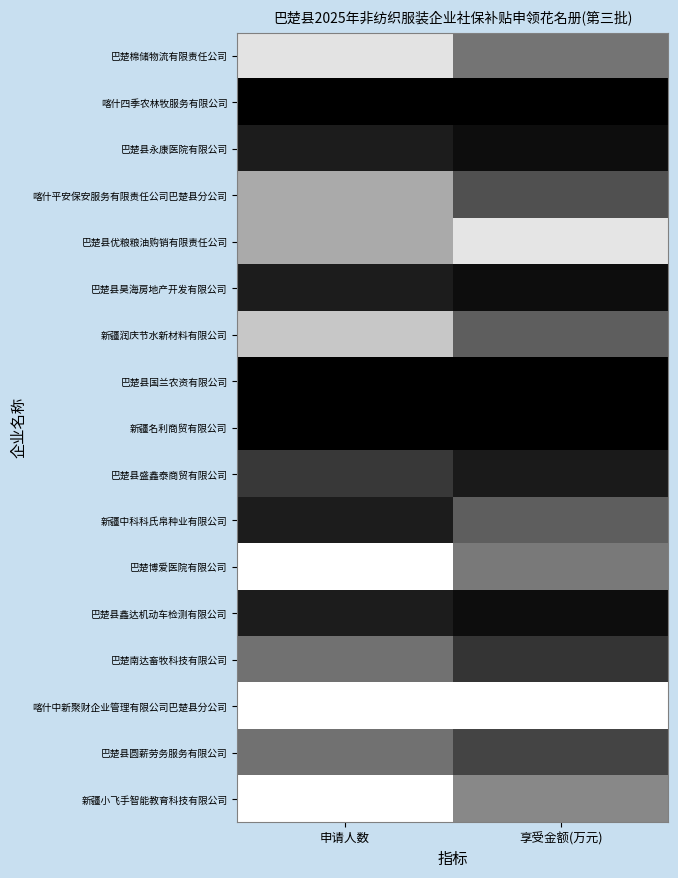

Reading left to right, extract all data points from this chart.

巴楚棉储物流有限责任公司: 申请人数=0.9	享受金额(万元)=0.5
喀什四季农林牧服务有限公司: 申请人数=0.0	享受金额(万元)=0.0
巴楚县永康医院有限公司: 申请人数=0.1	享受金额(万元)=0.1
喀什平安保安服务有限责任公司巴楚县分公司: 申请人数=0.7	享受金额(万元)=0.3
巴楚县优粮粮油购销有限责任公司: 申请人数=0.7	享受金额(万元)=0.9
巴楚县昊海房地产开发有限公司: 申请人数=0.1	享受金额(万元)=0.1
新疆润庆节水新材料有限公司: 申请人数=0.8	享受金额(万元)=0.4
巴楚县国兰农资有限公司: 申请人数=0.0	享受金额(万元)=0.0
新疆名利商贸有限公司: 申请人数=0.0	享受金额(万元)=0.0
巴楚县盛鑫泰商贸有限公司: 申请人数=0.2	享受金额(万元)=0.1
新疆中科科氏帛种业有限公司: 申请人数=0.1	享受金额(万元)=0.4
巴楚博爱医院有限公司: 申请人数=1.0	享受金额(万元)=0.5
巴楚县鑫达机动车检测有限公司: 申请人数=0.1	享受金额(万元)=0.1
巴楚南达畜牧科技有限公司: 申请人数=0.4	享受金额(万元)=0.2
喀什中新聚财企业管理有限公司巴楚县分公司: 申请人数=1.0	享受金额(万元)=1.0
巴楚县圆薪劳务服务有限公司: 申请人数=0.4	享受金额(万元)=0.3
新疆小飞手智能教育科技有限公司: 申请人数=1.0	享受金额(万元)=0.5